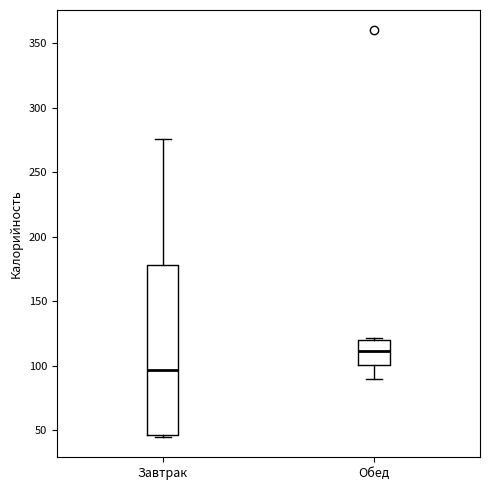

Where is the upper edge of the box for Обед on the y-axis? The values are not printed on the chart, so give them approximately, as read against the axis.

120